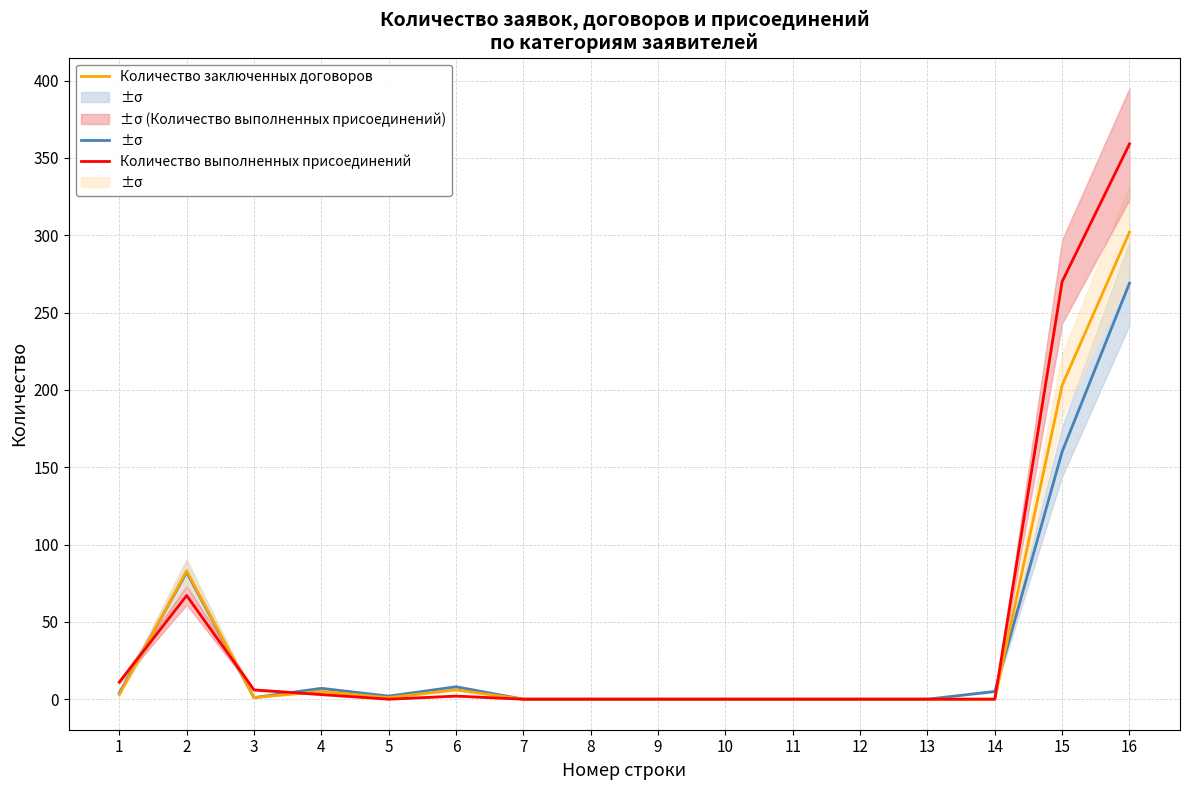

At which category does Количество заключенных договоров reach its first local peak?

2